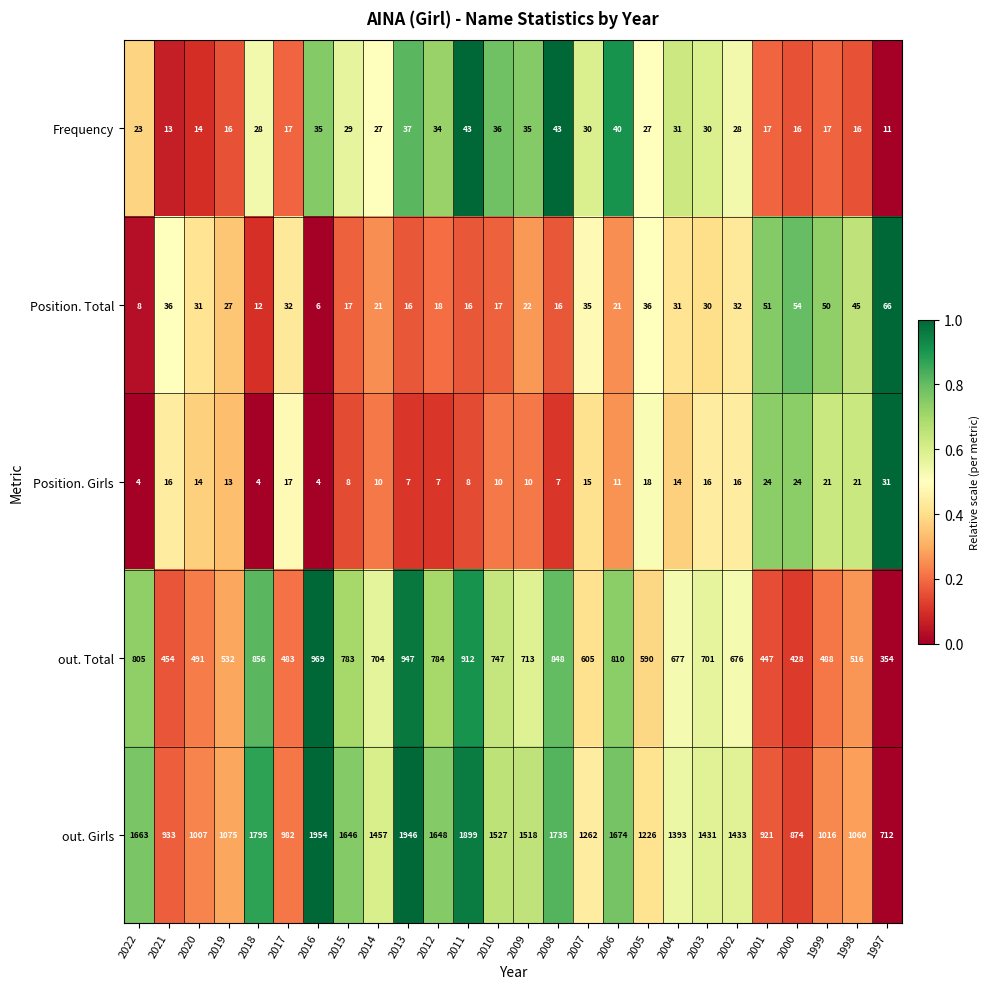

What is the sum of all Frequency values?

693